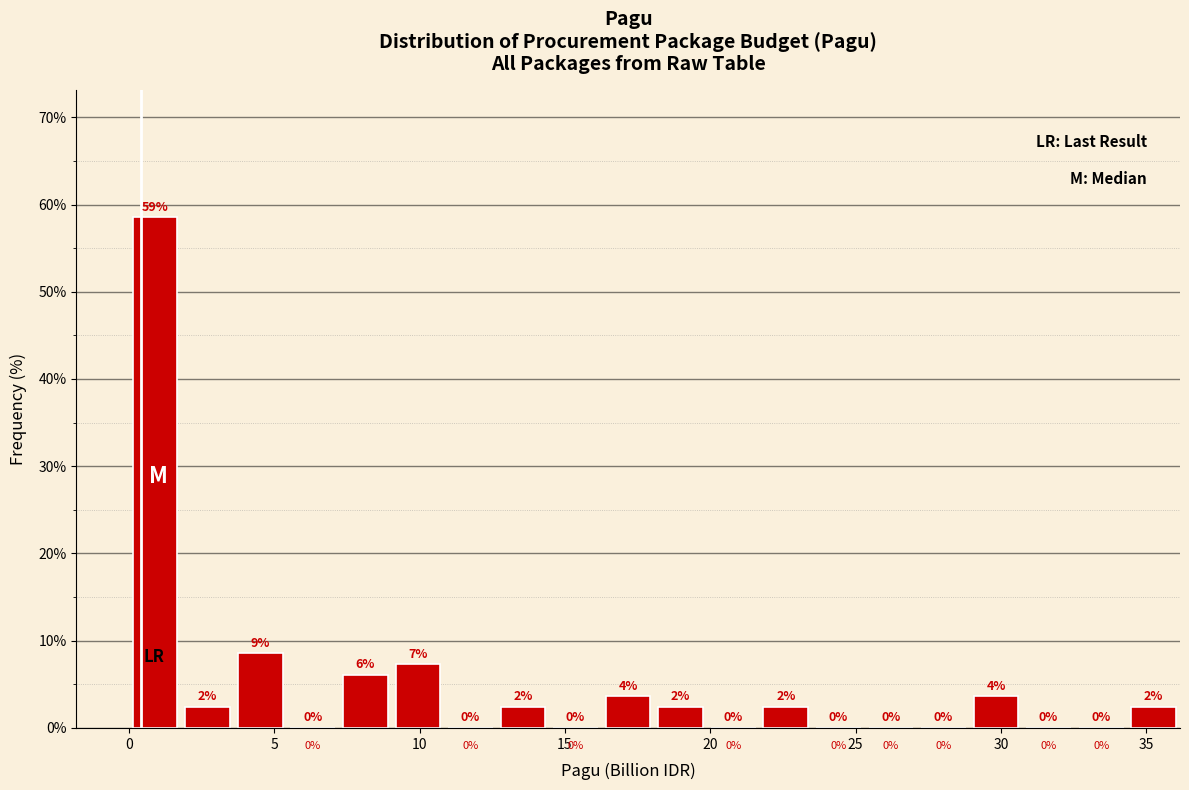

Read against the x-axis, roughly where is the centre of the tallest bar?

1.0